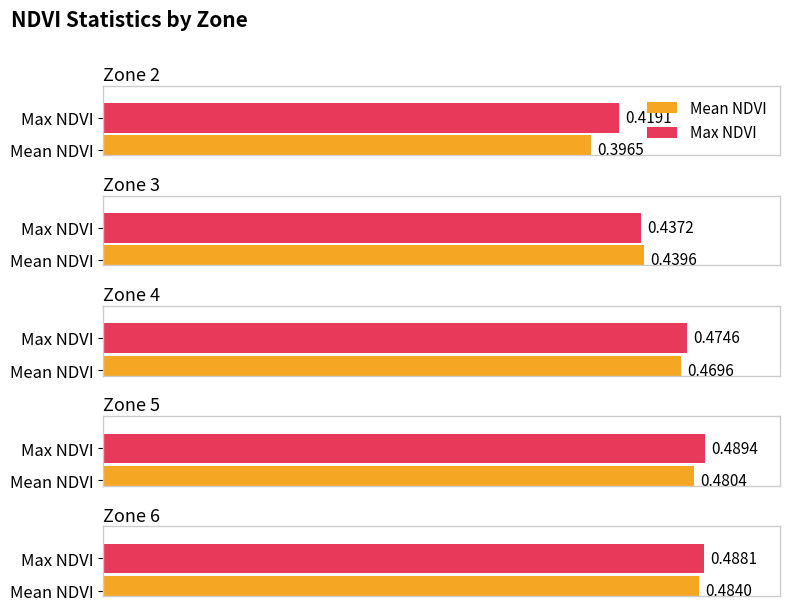

What is the approximate value of Mean NDVI at Zone 5?

0.5